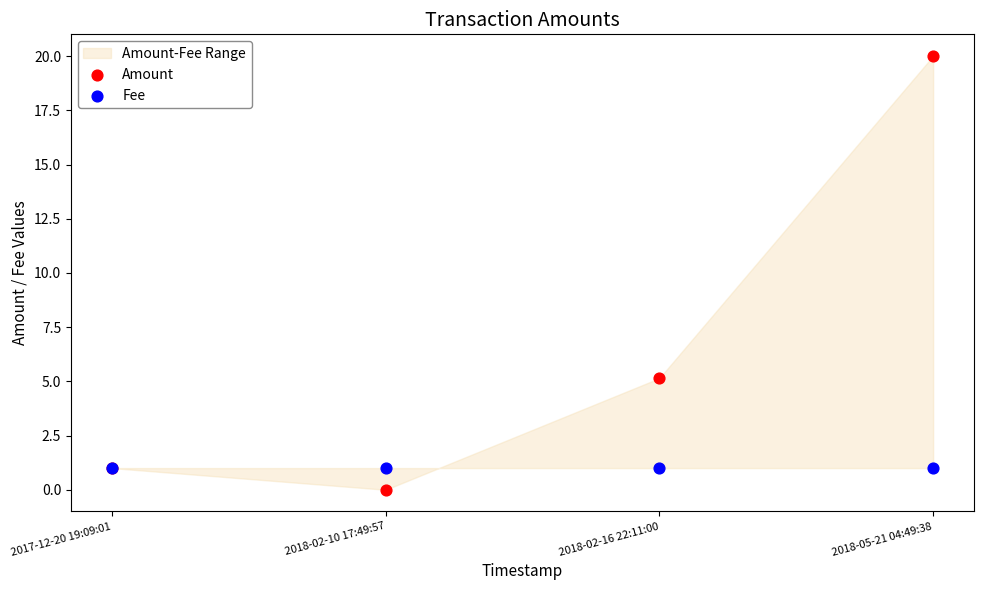

In the Amount series, what Y value is closest to 10?

5.1